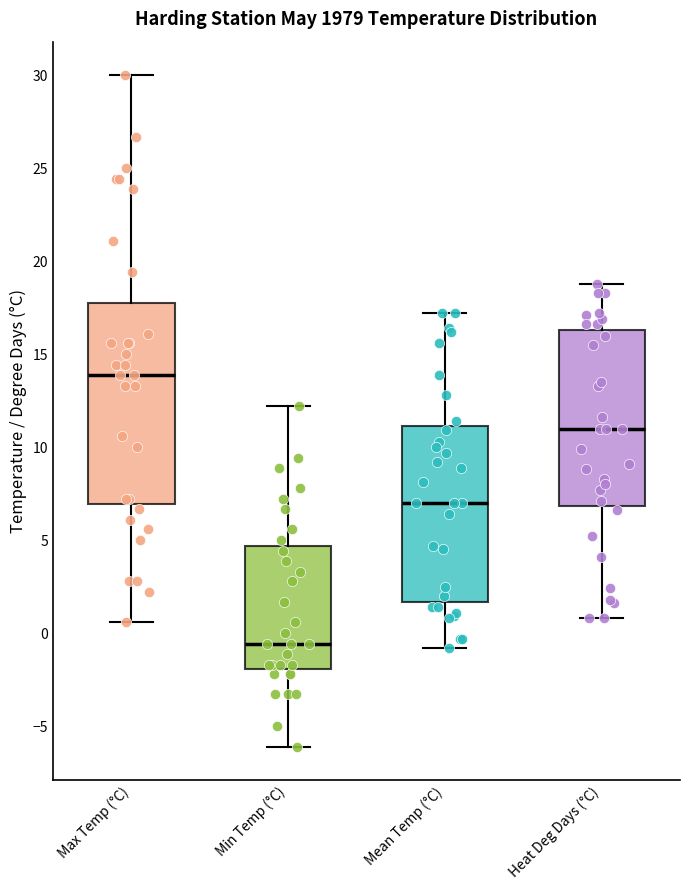

Reading left to right, read every box against the y-axis: the position of its median line, the range the box covers, and the ends of its whiskers. The values are not printed on the chart, so give them approximately, as read against the axis.

Max Temp (°C): median 14.0, box 7.0 to 18.0, whiskers 0.5 to 30.0
Min Temp (°C): median -0.5, box -2.0 to 4.5, whiskers -6.0 to 12.0
Mean Temp (°C): median 7.0, box 1.5 to 11.0, whiskers -1.0 to 17.0
Heat Deg Days (°C): median 11.0, box 7.0 to 16.5, whiskers 1.0 to 19.0